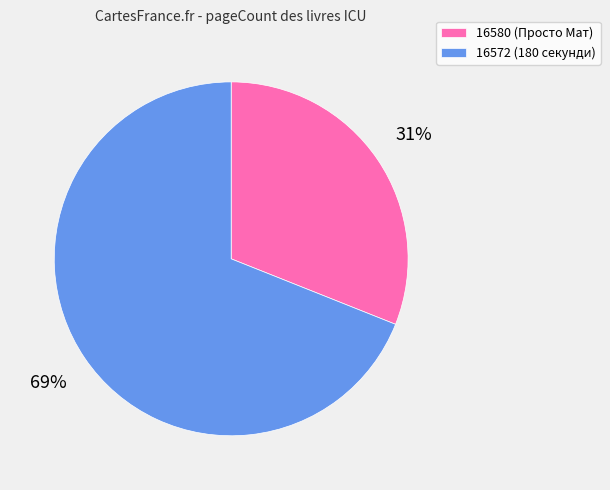

To the nearest percent, what percentage of the pie is 16580?

31%